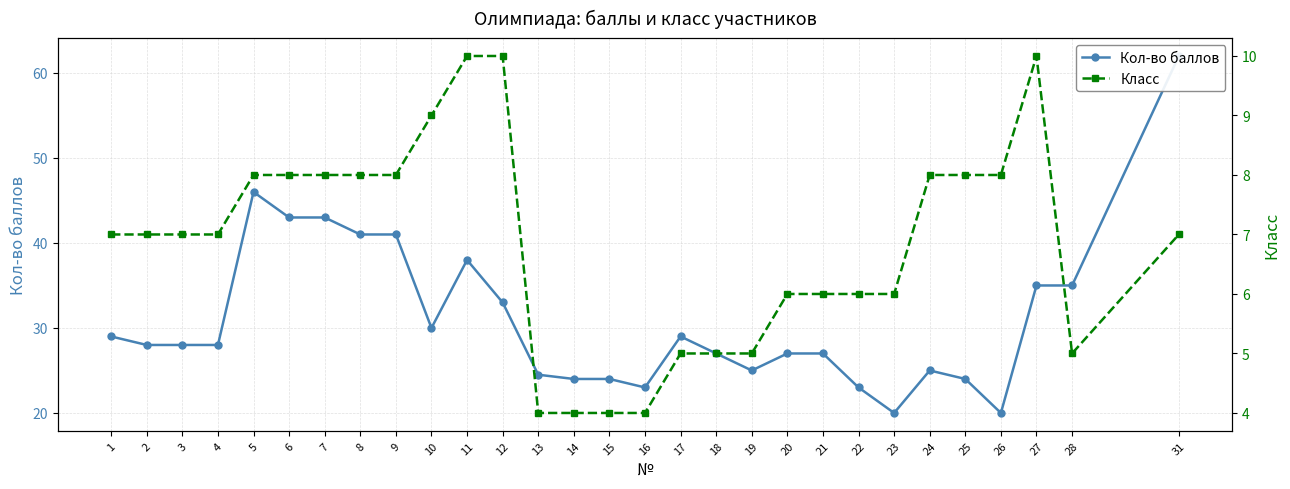

Reading right to left, extract all data points from this chart.

Кол-во баллов: 62.0	35.0	35.0	20.0	24.0	25.0	20.0	23.0	27.0	27.0	25.0	27.0	29.0	23.0	24.0	24.0	24.5	33.0	38.0	30.0	41.0	41.0	43.0	43.0	46.0	28.0	28.0	28.0	29.0
Класс: 7.0	5.0	10.0	8.0	8.0	8.0	6.0	6.0	6.0	6.0	5.0	5.0	5.0	4.0	4.0	4.0	4.0	10.0	10.0	9.0	8.0	8.0	8.0	8.0	8.0	7.0	7.0	7.0	7.0